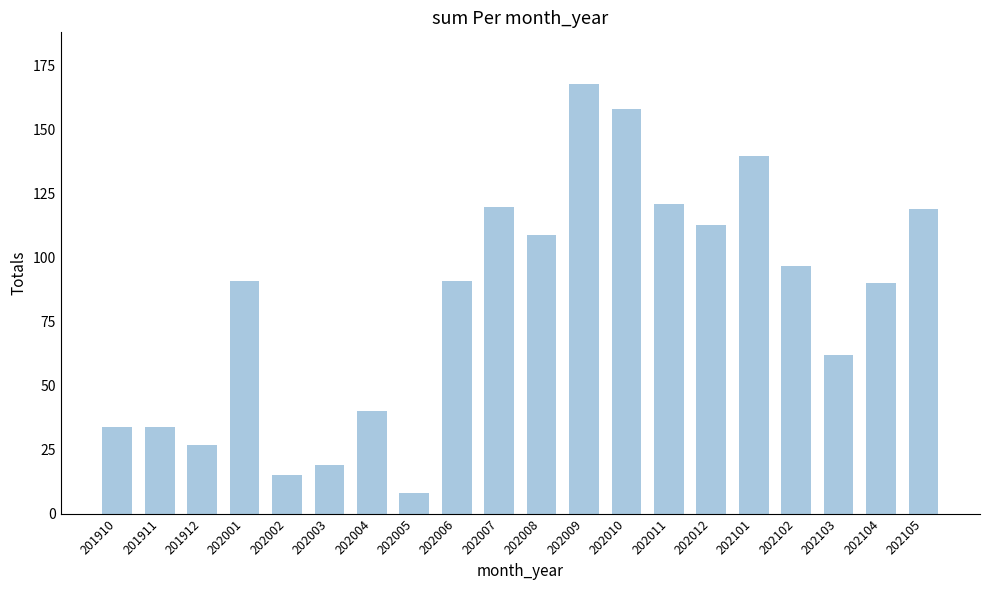

The chart shows a value of 48 at 201911. True or false?

False